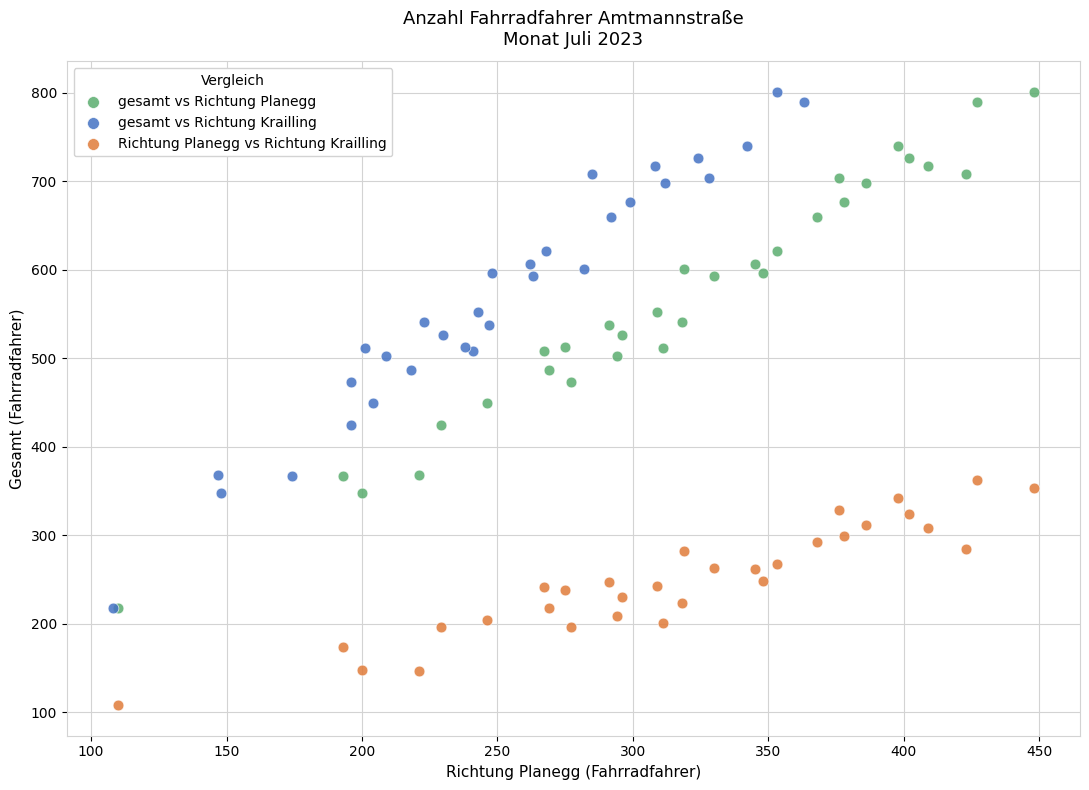

Which series reaches the minimum Y coordinate?

Richtung Planegg vs Richtung Krailling